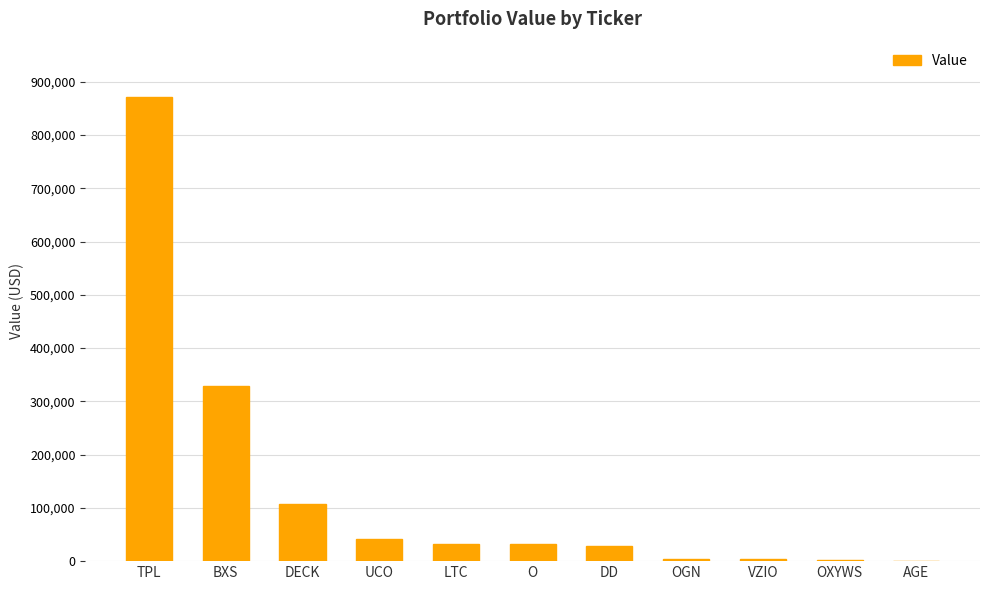

Approximately how many times larger is the value at LTC compared to OXYWS?

10.7